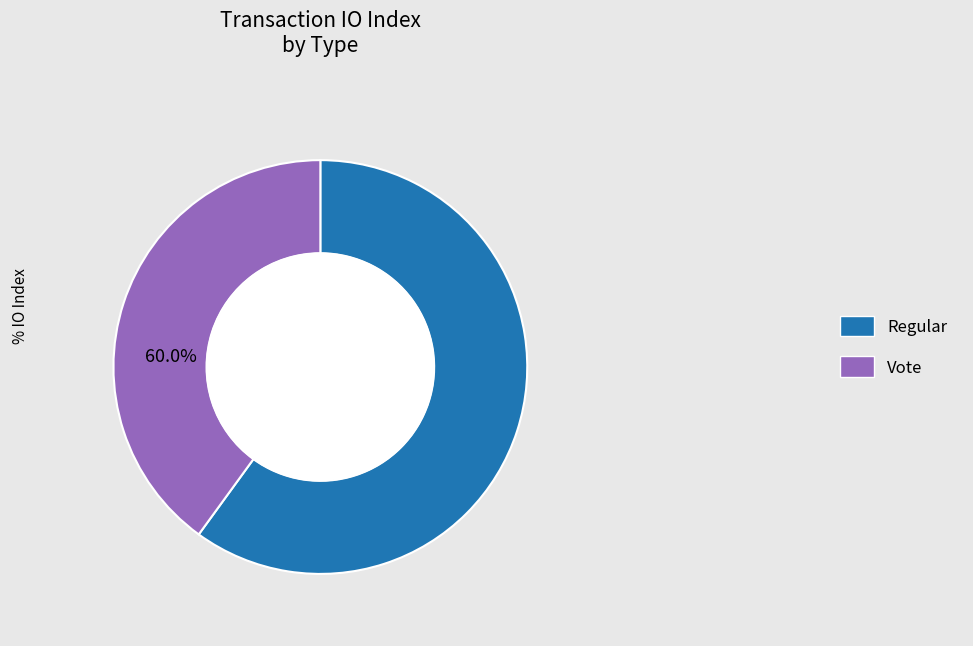

Approximately how many times larger is the value at Regular compared to Vote?

1.5